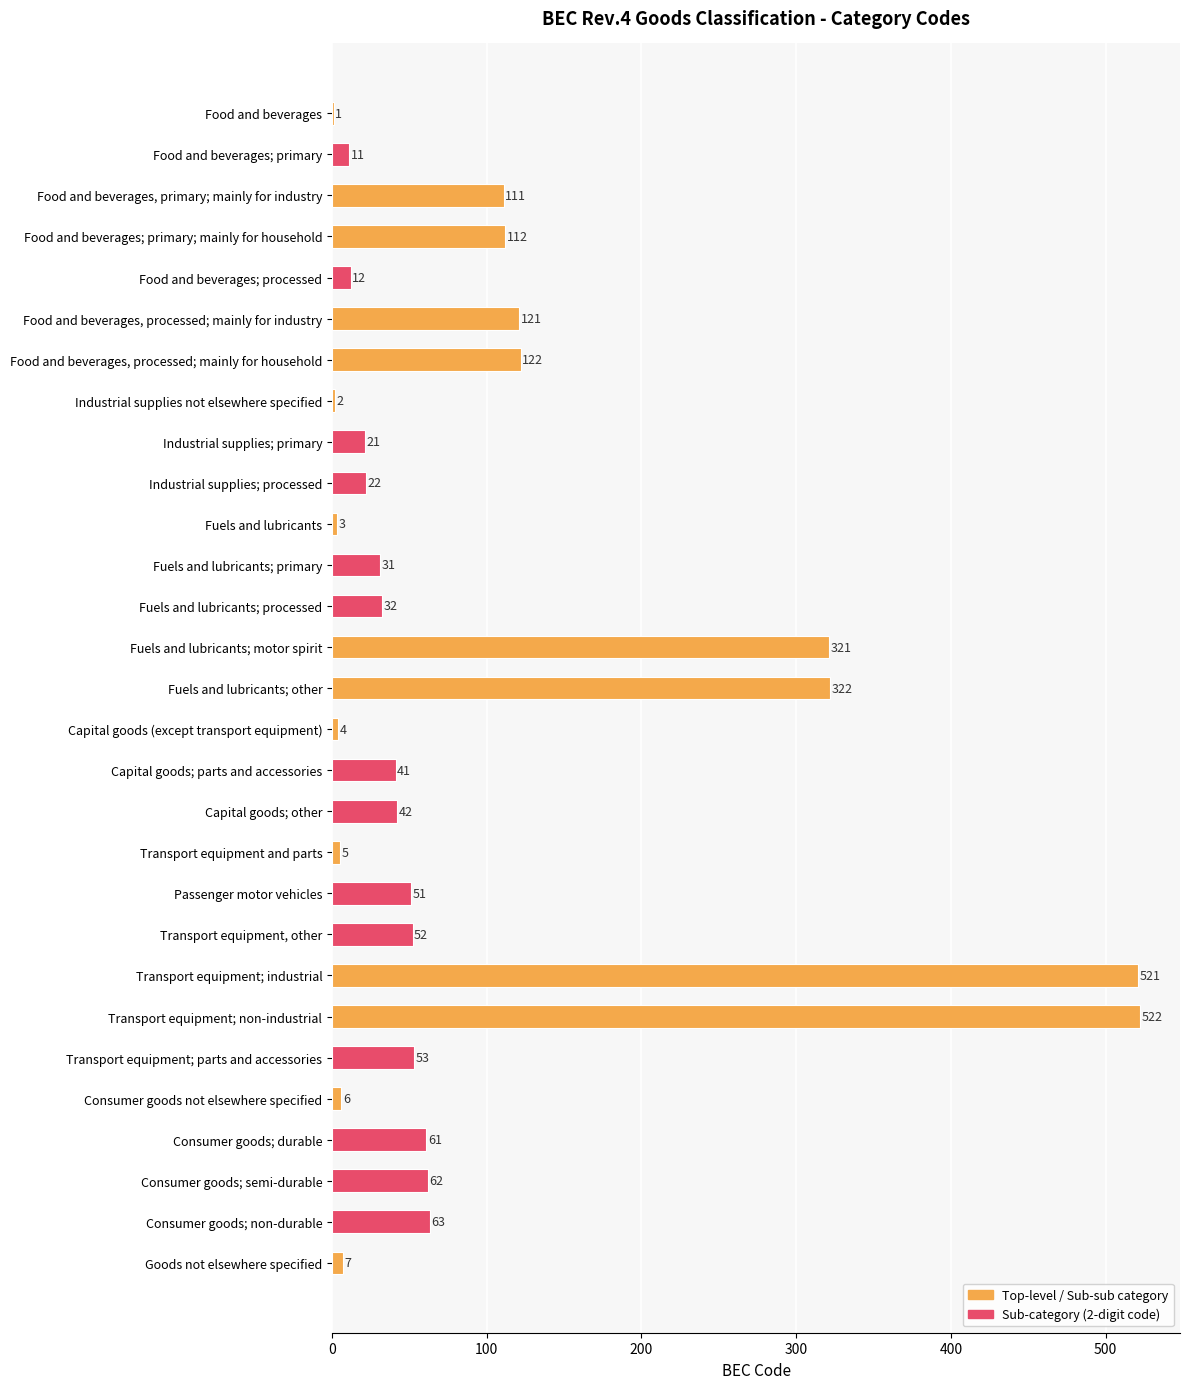

Where is the data nearest to the value 261?

Fuels and lubricants; motor spirit